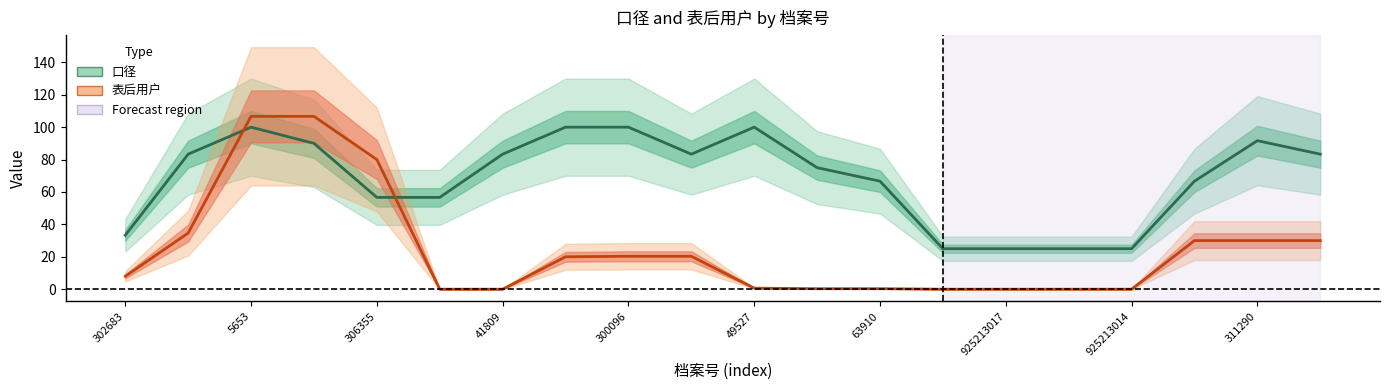

Is it true that 表后用户 equals 30.0 at 17?

True